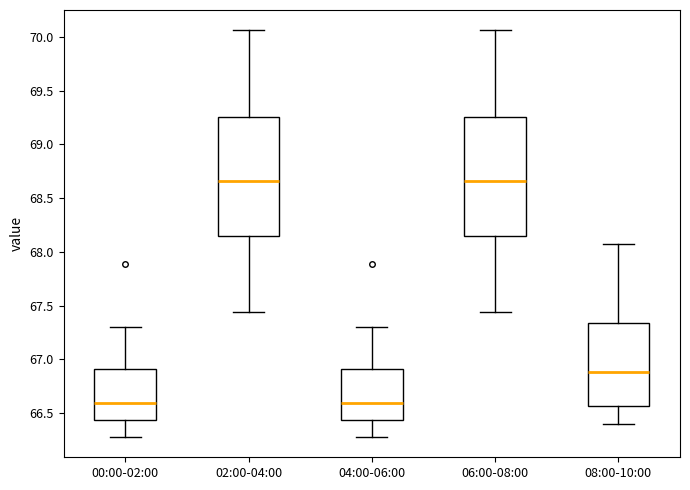

Reading left to right, transcribe this box plot: for each box, give where its median line is, the range the box spans, and where its two whiskers end, as read against the y-axis. The values are not printed on the chart, so give them approximately, as read against the axis.

00:00-02:00: median 66.60, box 66.45 to 66.90, whiskers 66.30 to 67.30
02:00-04:00: median 68.65, box 68.15 to 69.25, whiskers 67.45 to 70.05
04:00-06:00: median 66.60, box 66.45 to 66.90, whiskers 66.30 to 67.30
06:00-08:00: median 68.65, box 68.15 to 69.25, whiskers 67.45 to 70.05
08:00-10:00: median 66.90, box 66.55 to 67.35, whiskers 66.40 to 68.05